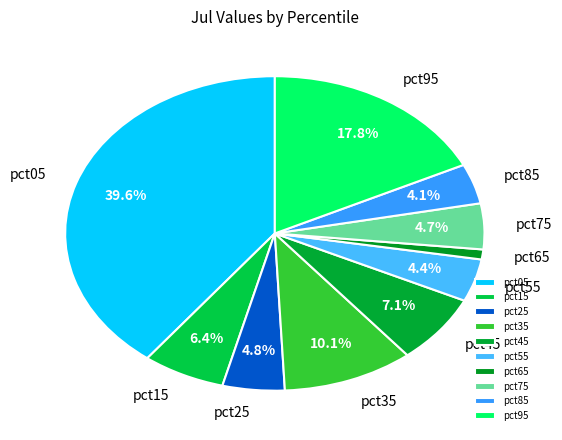

Which slice is the smallest?

pct65